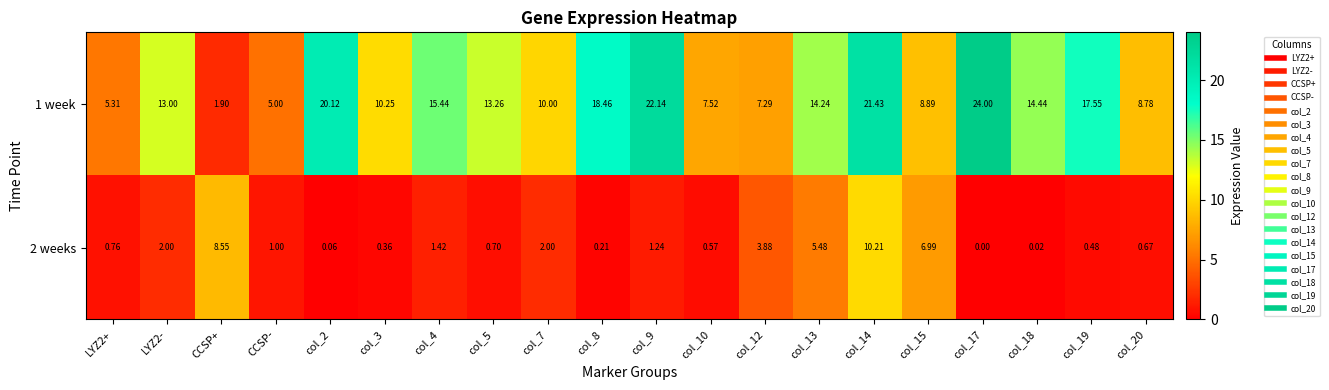

Is the value of 2 weeks at col_4 greater than the value of 1 week at CCSP+?

No